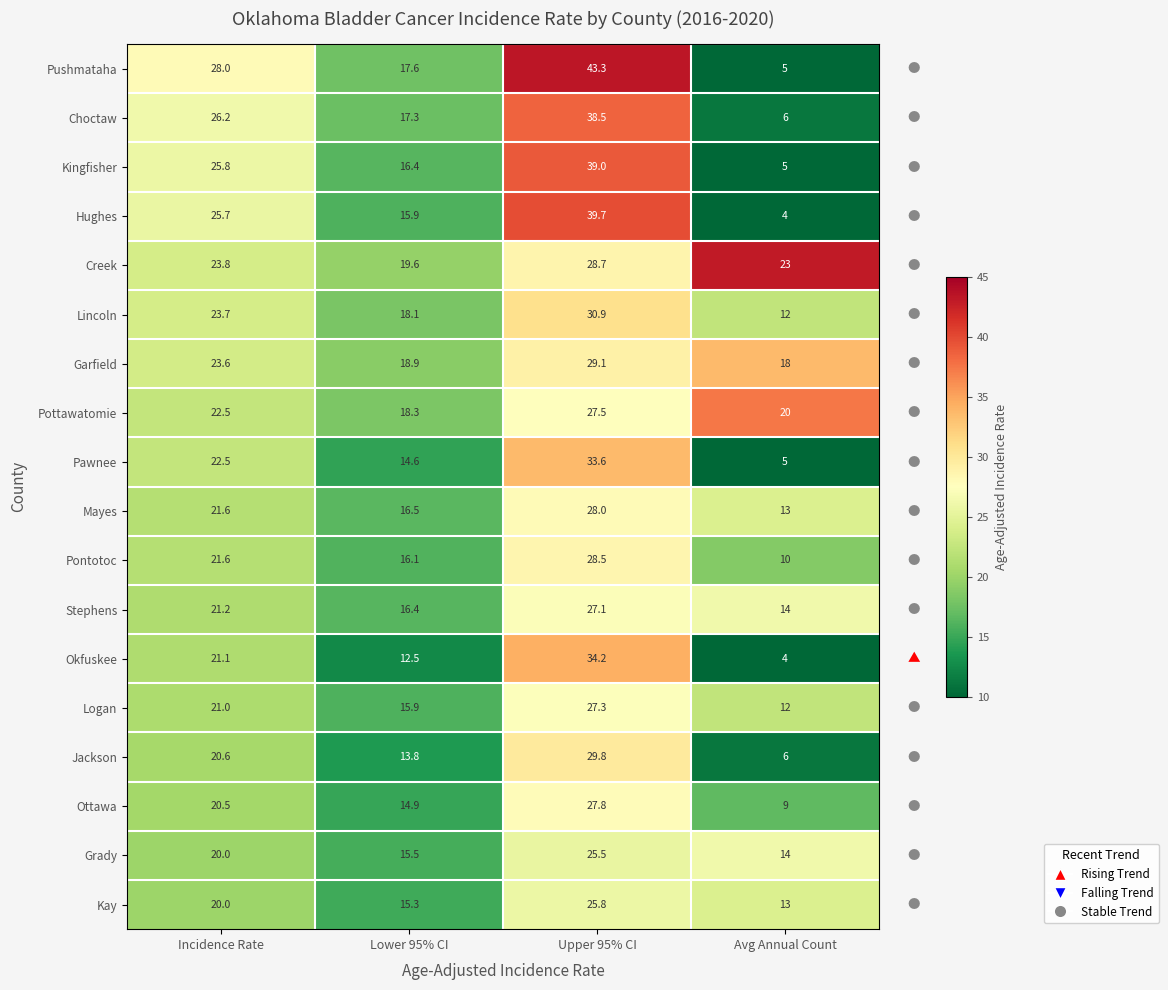

What is the difference between the maximum and second lowest values in the Pushmataha series?

25.7